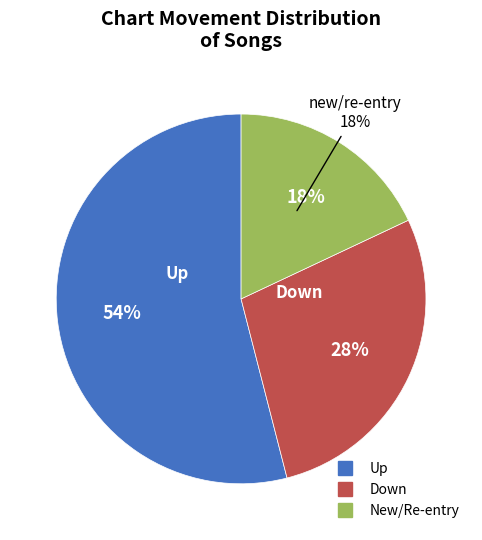

To the nearest percent, what is the difference between the - and down slice percentages?

10%